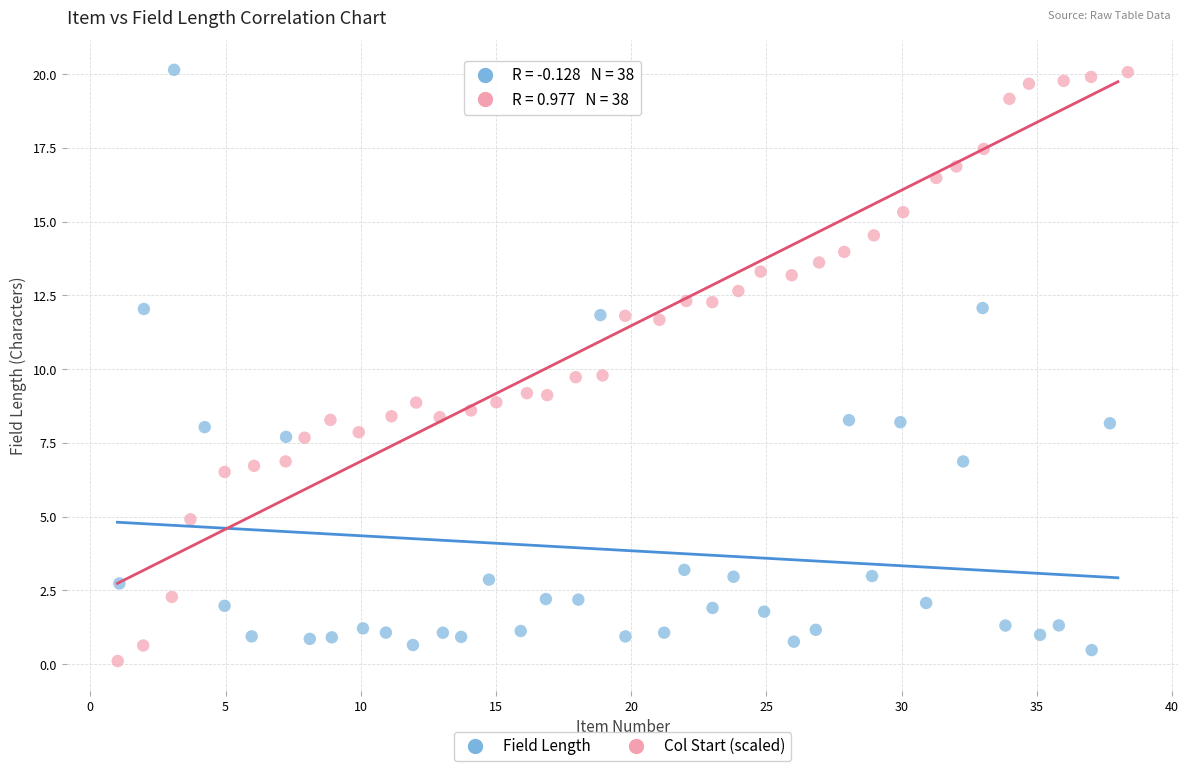

What are all the series names shown in the legend?

Field Length, Col Start (scaled)